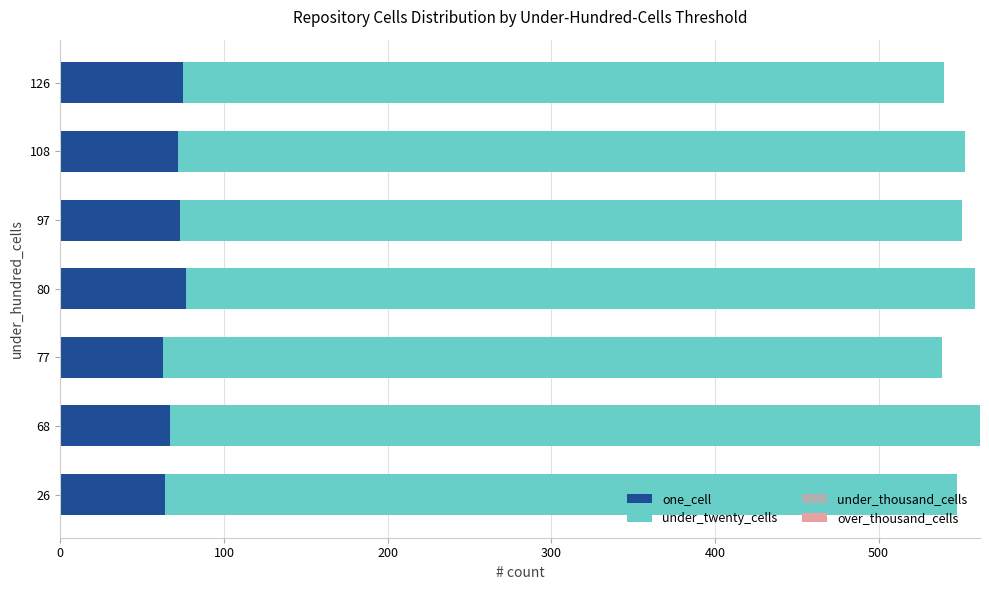

What is the total value across all series at 126?

540